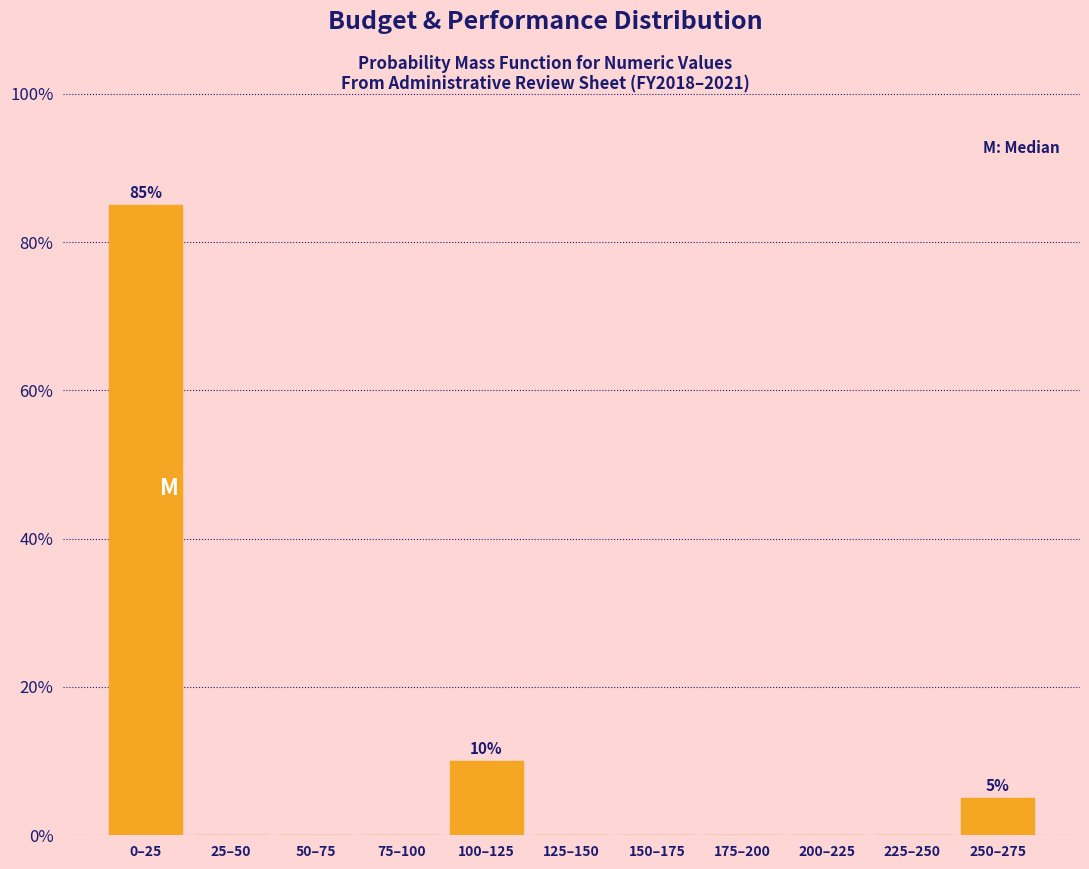

Reading left to right, what are all the values shown in this chart?

0–25=85	25–50=0	50–75=0	75–100=0	100–125=10	125–150=0	150–175=0	175–200=0	200–225=0	225–250=0	250–275=5